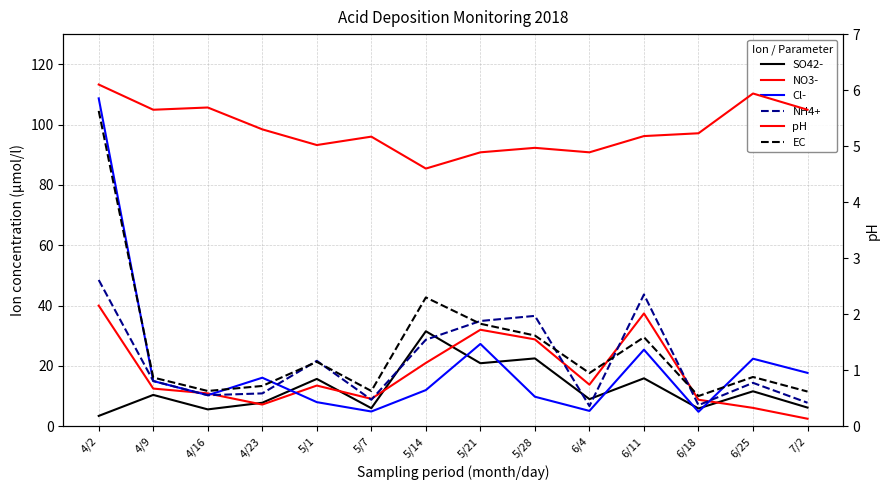

Reading left to right, what are all the values shown in this chart?

SO42-: 4/2=3.4	4/9=10.4	4/16=5.6	4/23=7.8	5/1=15.7	5/7=6.0	5/14=31.5	5/21=20.9	5/28=22.5	6/4=9.0	6/11=15.9	6/18=5.9	6/25=11.6	7/2=6.2
NO3-: 4/2=40.0	4/9=12.5	4/16=10.9	4/23=7.2	5/1=13.5	5/7=9.1	5/14=21.0	5/21=32.0	5/28=28.8	6/4=13.8	6/11=37.4	6/18=8.8	6/25=6.1	7/2=2.5
Cl-: 4/2=108.7	4/9=15.0	4/16=10.3	4/23=16.1	5/1=8.0	5/7=4.9	5/14=12.0	5/21=27.3	5/28=9.8	6/4=5.1	6/11=25.4	6/18=4.8	6/25=22.4	7/2=17.7
NH4+: 4/2=48.5	4/9=15.0	4/16=10.3	4/23=10.9	5/1=21.7	5/7=8.8	5/14=28.7	5/21=34.9	5/28=36.6	6/4=6.7	6/11=43.7	6/18=7.0	6/25=14.4	7/2=7.8
pH: 4/2=6.1	4/9=5.7	4/16=5.7	4/23=5.3	5/1=5.0	5/7=5.2	5/14=4.6	5/21=4.9	5/28=5.0	6/4=4.9	6/11=5.2	6/18=5.2	6/25=5.9	7/2=5.7
EC: 4/2=5.6	4/9=0.9	4/16=0.6	4/23=0.7	5/1=1.1	5/7=0.6	5/14=2.3	5/21=1.8	5/28=1.6	6/4=0.9	6/11=1.6	6/18=0.5	6/25=0.9	7/2=0.6